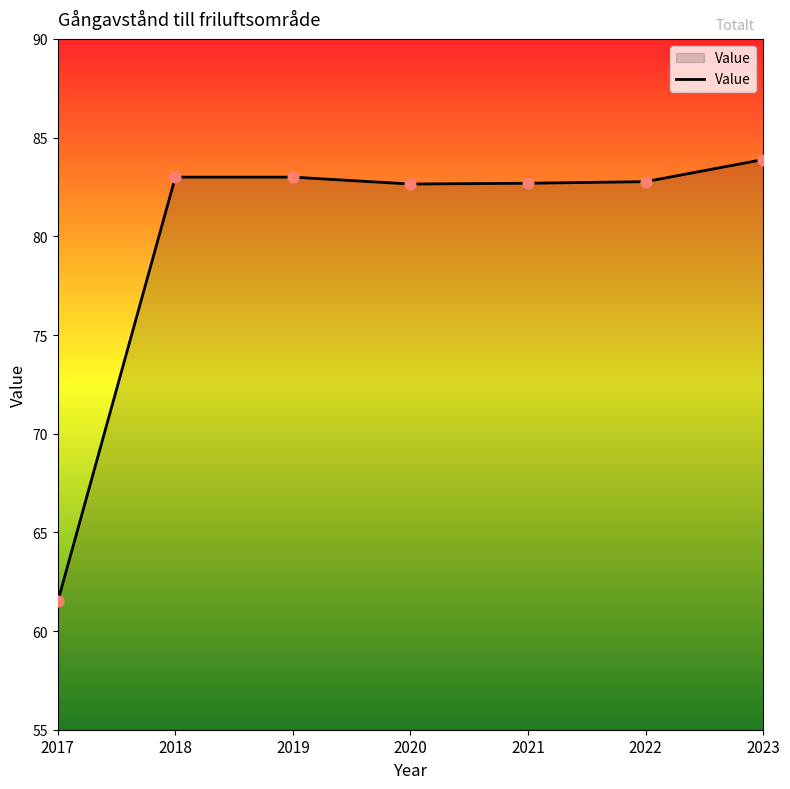

What is the change in value from 2019 to 2022?

-0.2